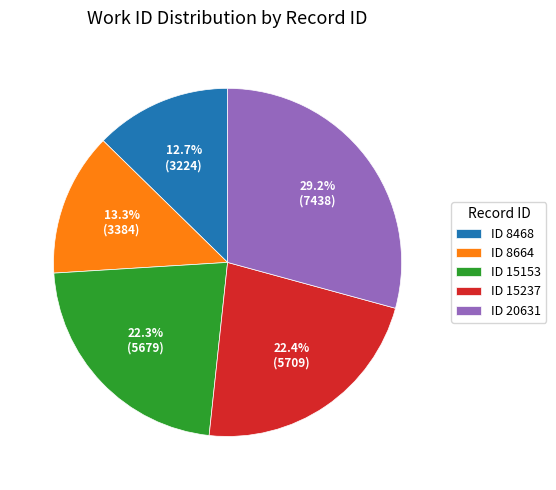

Is there a majority slice in this chart?

No